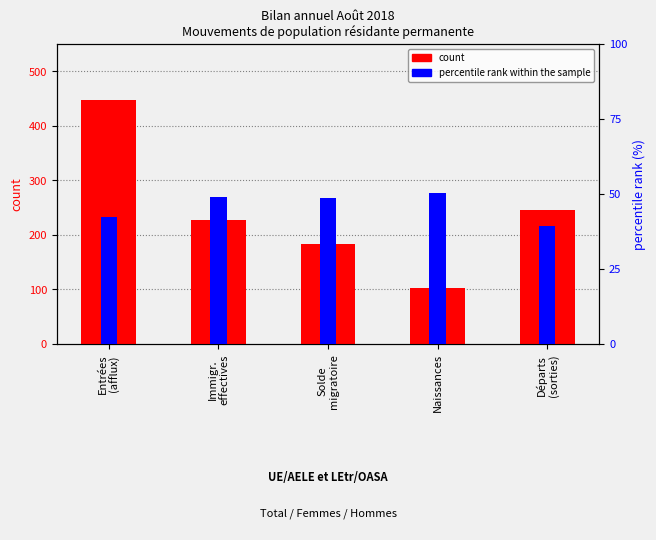

Reading left to right, what are all the values shown in this chart?

count: Entrées
(afflux)=448.0	Immigr.
effectives=228.0	Solde
migratoire=183.0	Naissances=103.0	Départs
(sorties)=245.0
percentile rank within the sample: Entrées
(afflux)=42.4	Immigr.
effectives=49.1	Solde
migratoire=48.6	Naissances=50.5	Départs
(sorties)=39.2